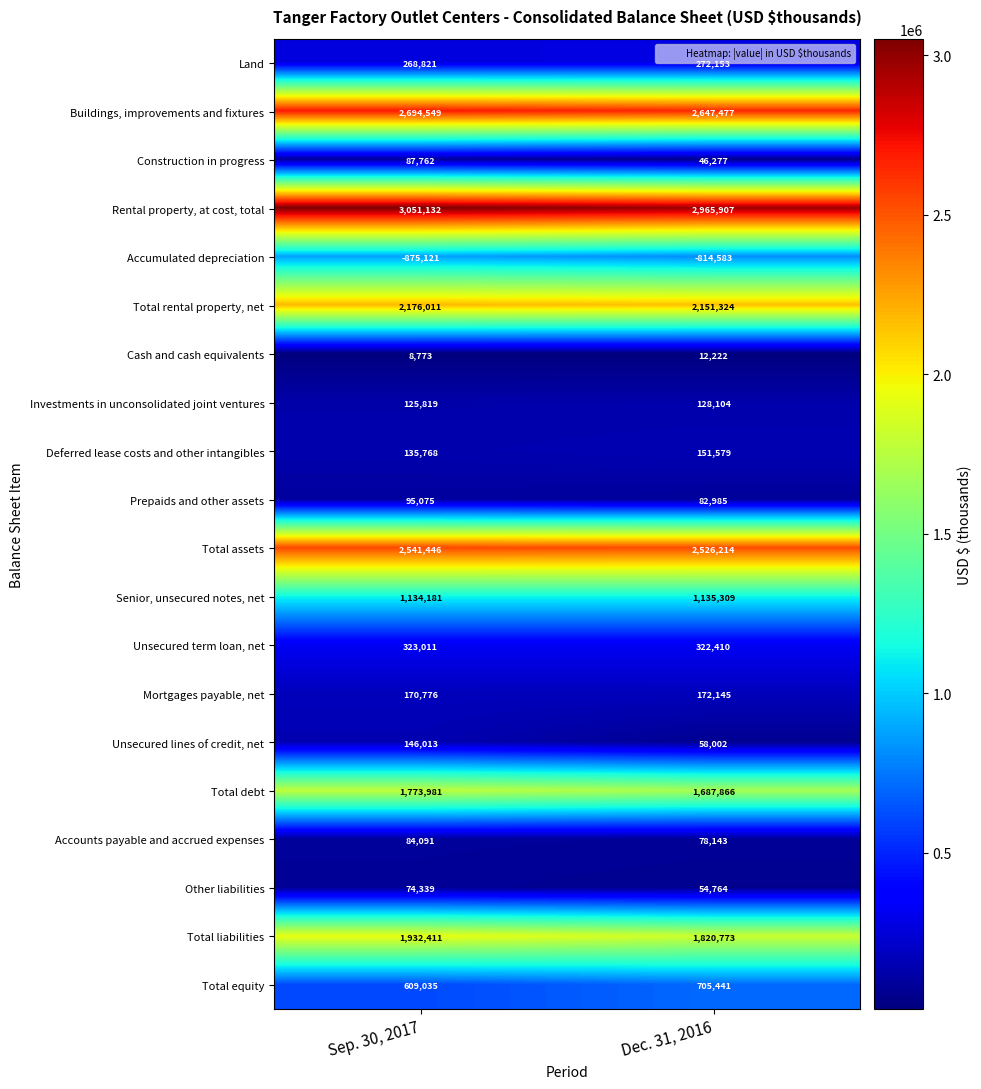

Which series has the widest spread of values?

Total liabilities